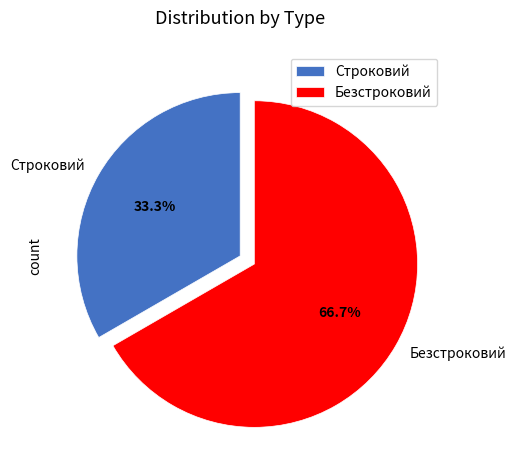

Approximately how many times larger is the value at Строковий compared to Безстроковий?

0.5